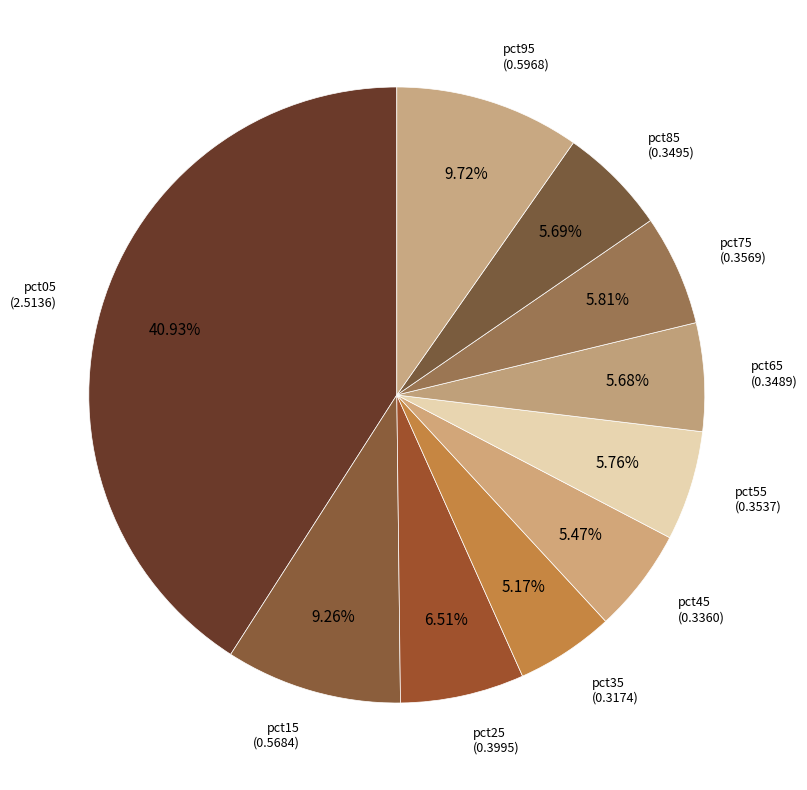

How many slices are in this pie chart?

10